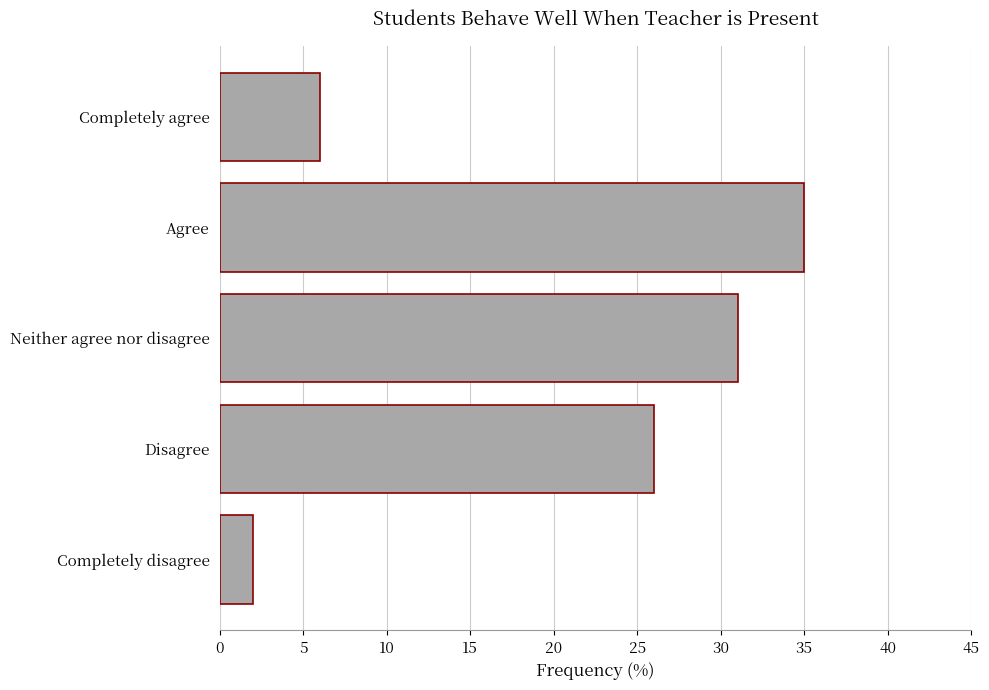

At which category does the chart reach its peak across all series?

Agree